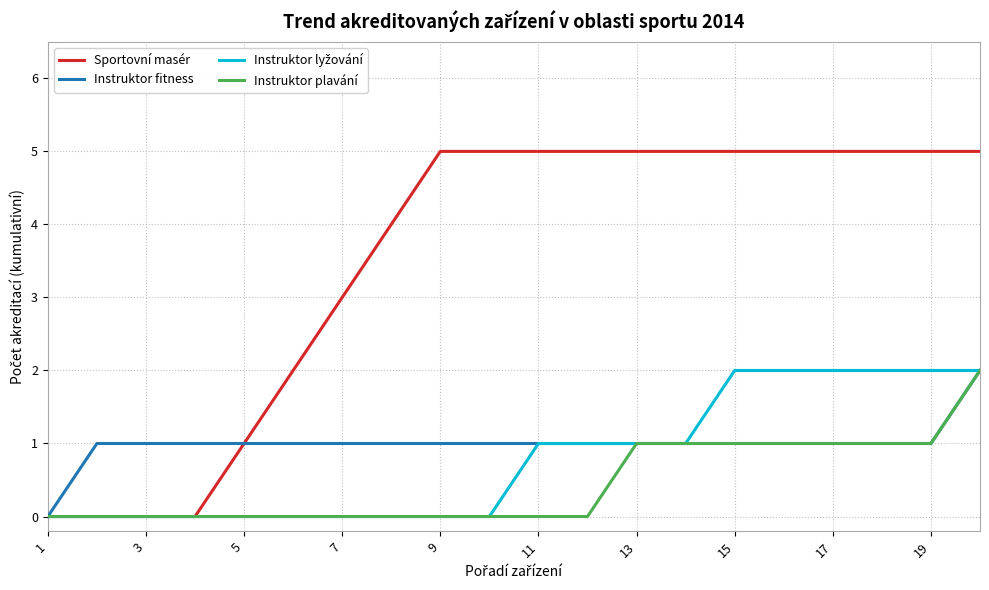

What is the greatest value displayed?

5